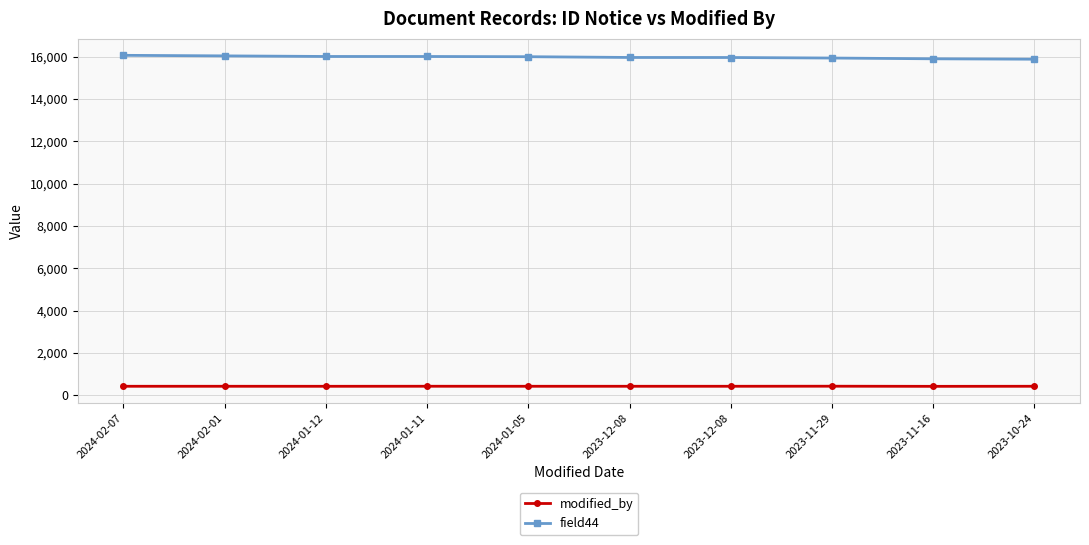

Is the value of field44 at 2023-11-16 greater than the value of modified_by at 2024-02-01?

Yes